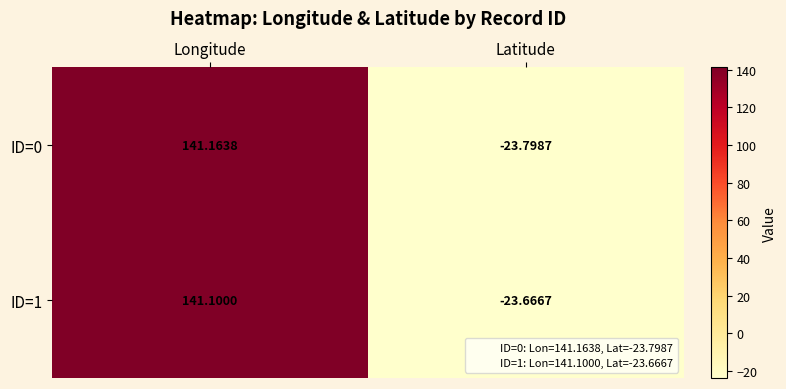

At which label does ID=1 first exceed 141?

Longitude